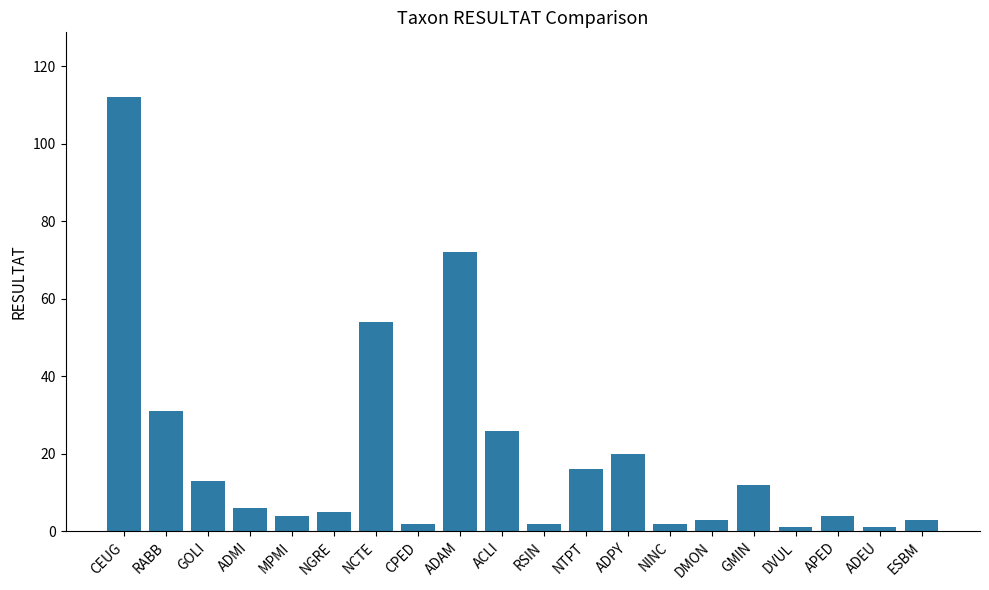

How many bars are there in total?

20